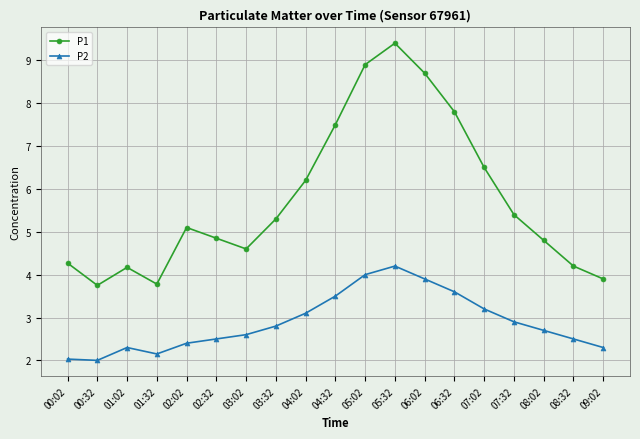

Which series has the largest total across all categories?

P1